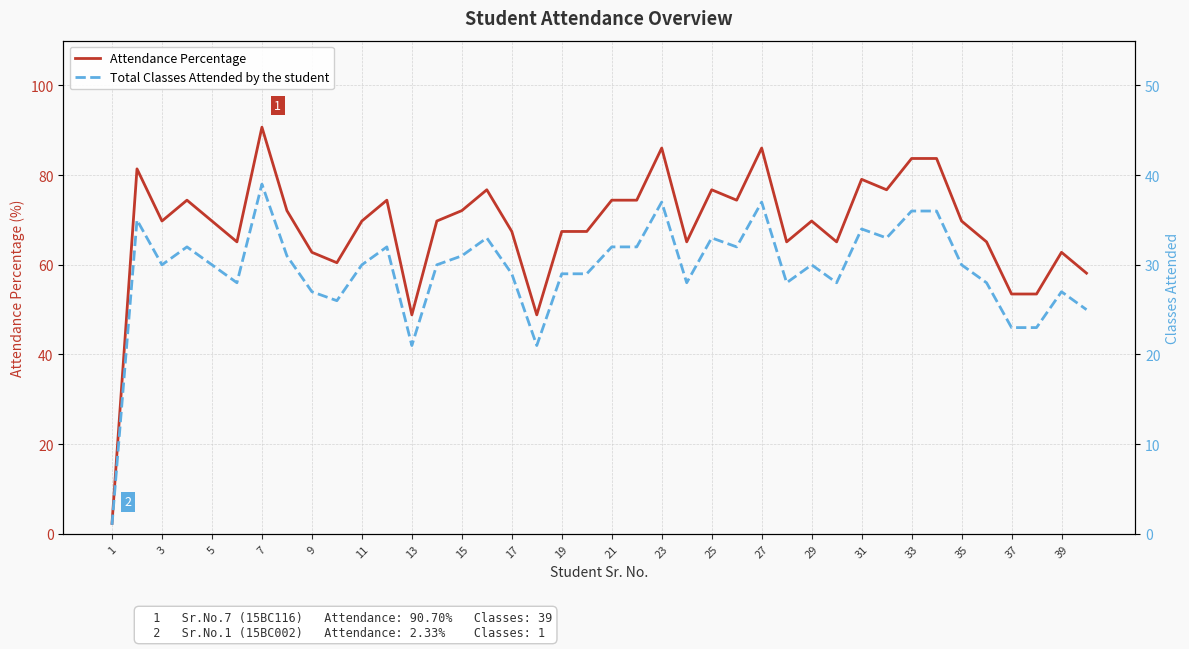

Which series has the largest total across all categories?

Attendance Percentage